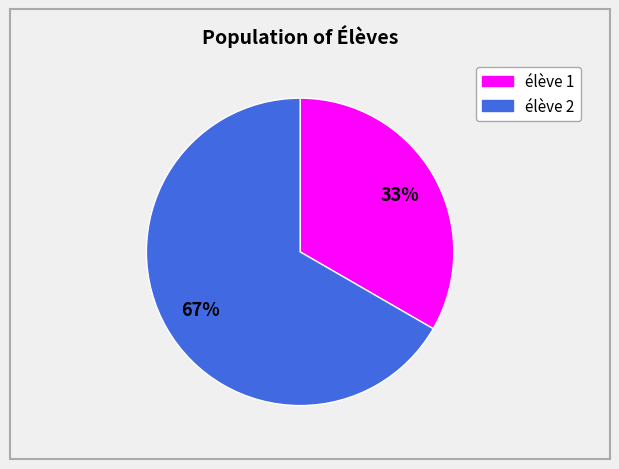

Which slice represents more than half of the pie?

élève 2